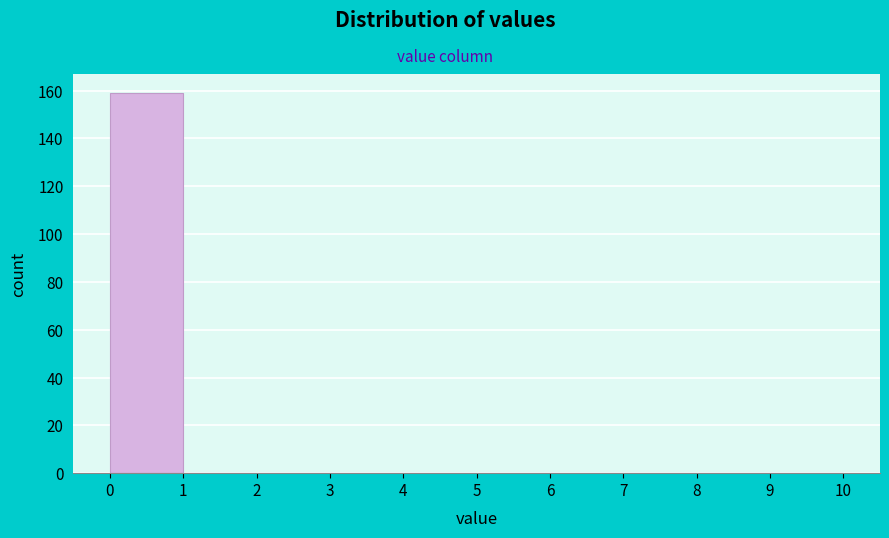

How tall is the bar that spans 0 to 1 on the x-axis? The values are not printed on the chart, so give them approximately, as read against the axis.

160